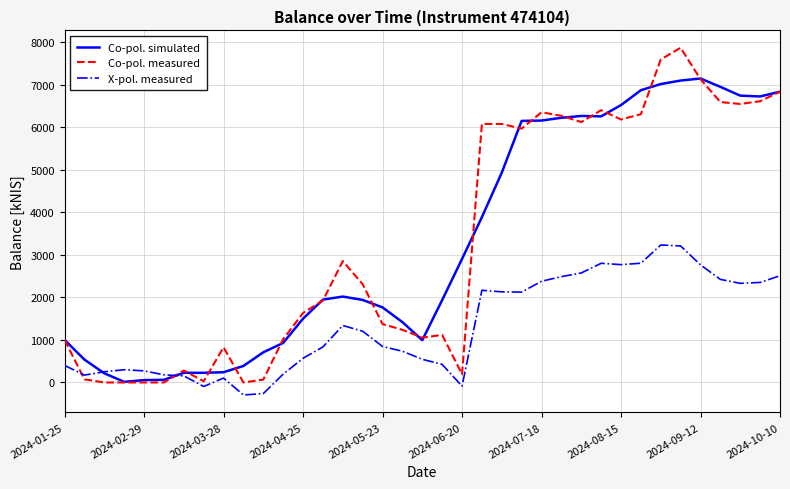

List the series in order of their peak value, highest first.

Co-pol. measured, Co-pol. simulated, X-pol. measured